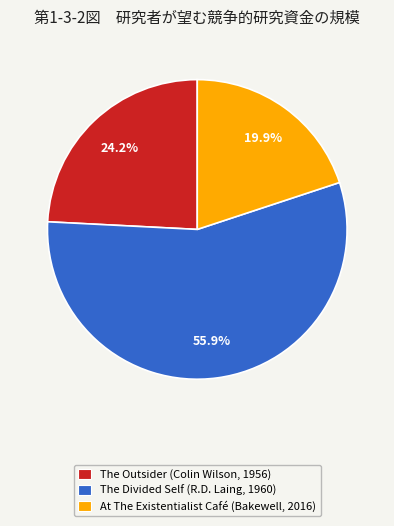

To the nearest percent, what percentage of the pie is The Divided Self (R.D. Laing, 1960)?

56%